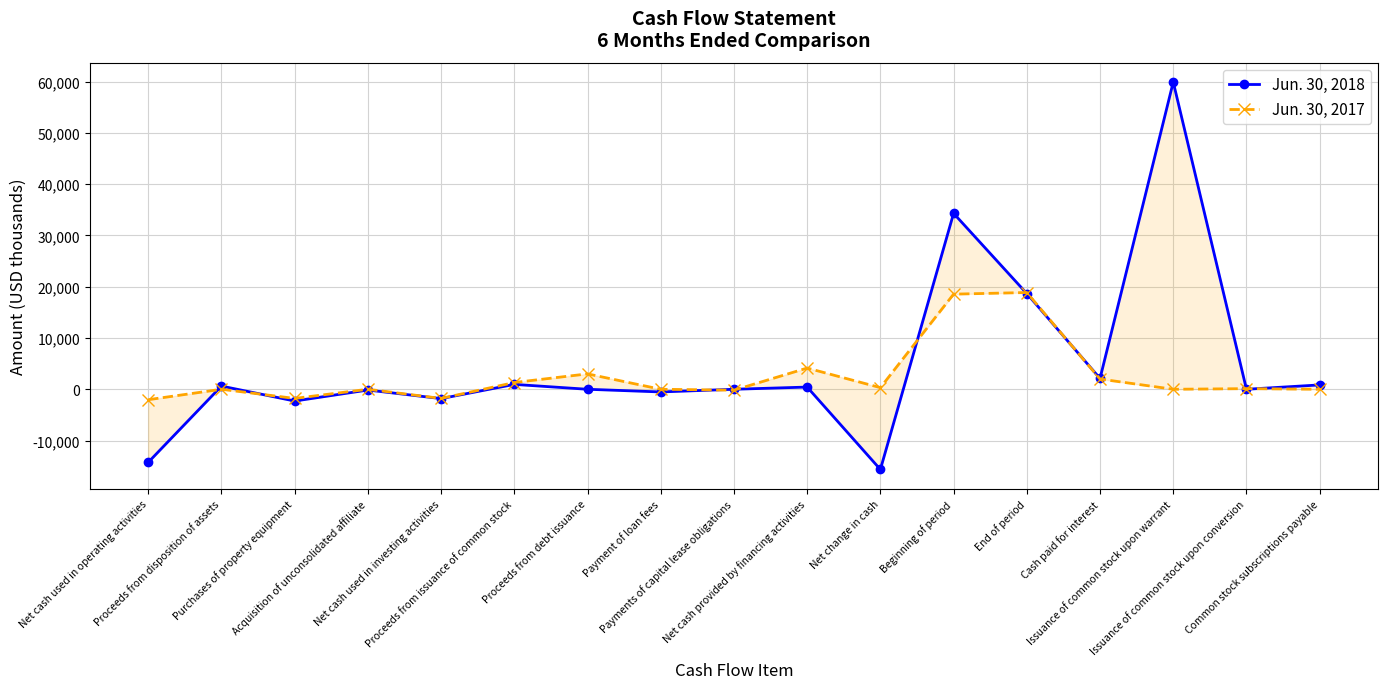

Reading left to right, transcribe all the data shown in this chart.

Jun. 30, 2018: -14247	625	-2294	-151	-1820	951	0	-522	0	429	-15638	34302	18664	2105	59907	0	849
Jun. 30, 2017: -2034	0	-1785	0	-1785	1315	3000	0	-179	4136	317	18548	18865	1997	0	121	0